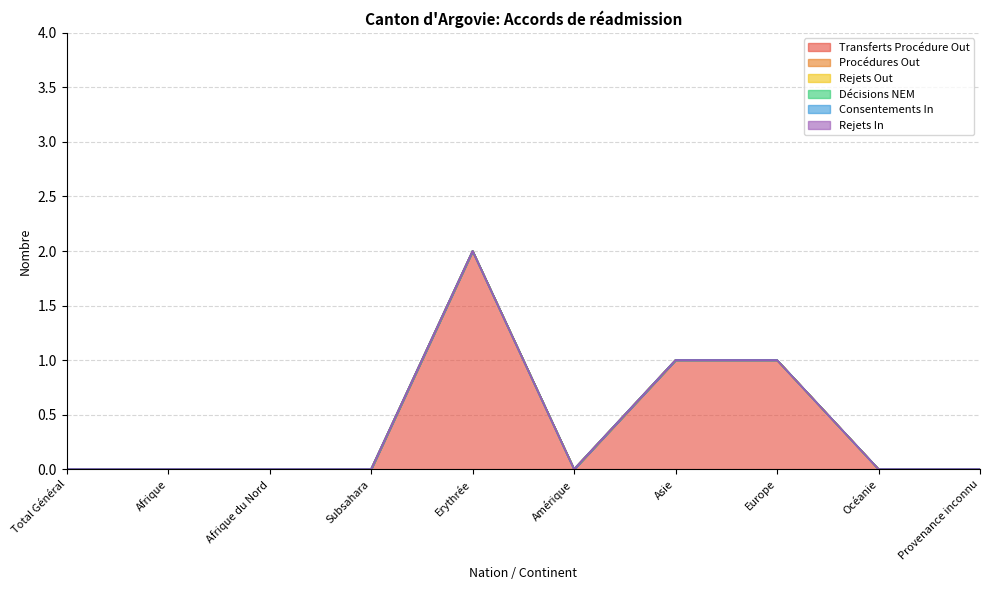

At which category is the sum across all series the highest?

Erythrée